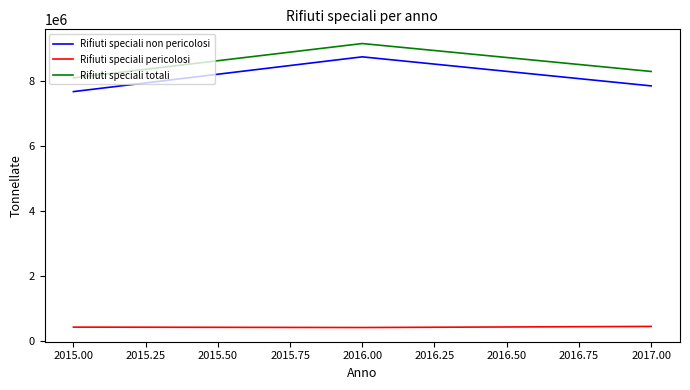

What is the difference between the highest and lowest values at 2016.00?

8737677